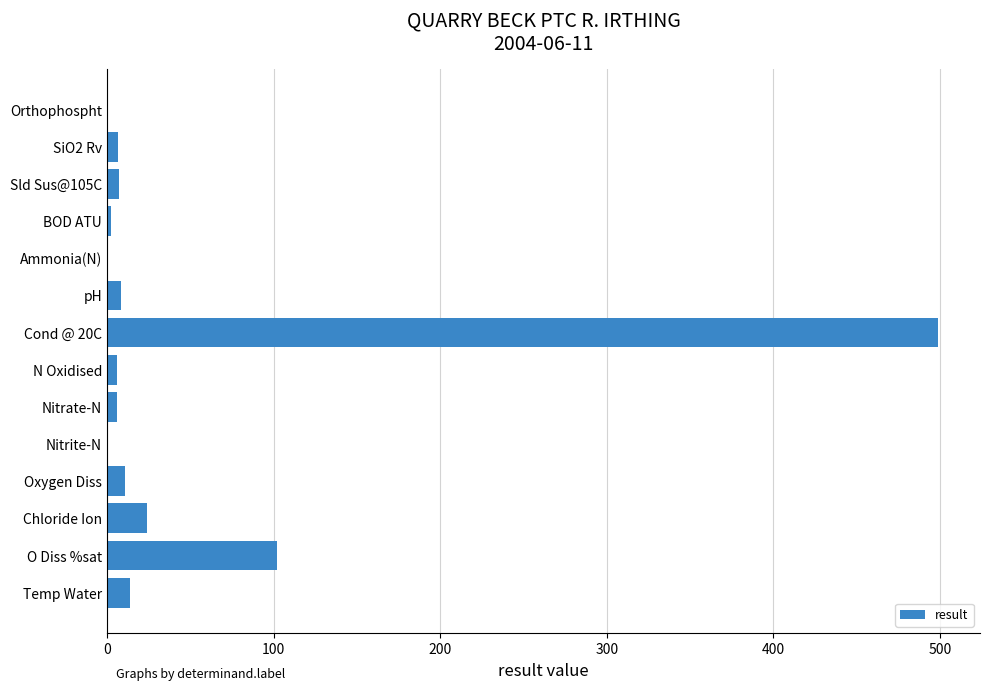

Which category has the highest value across all series?

Cond @ 20C